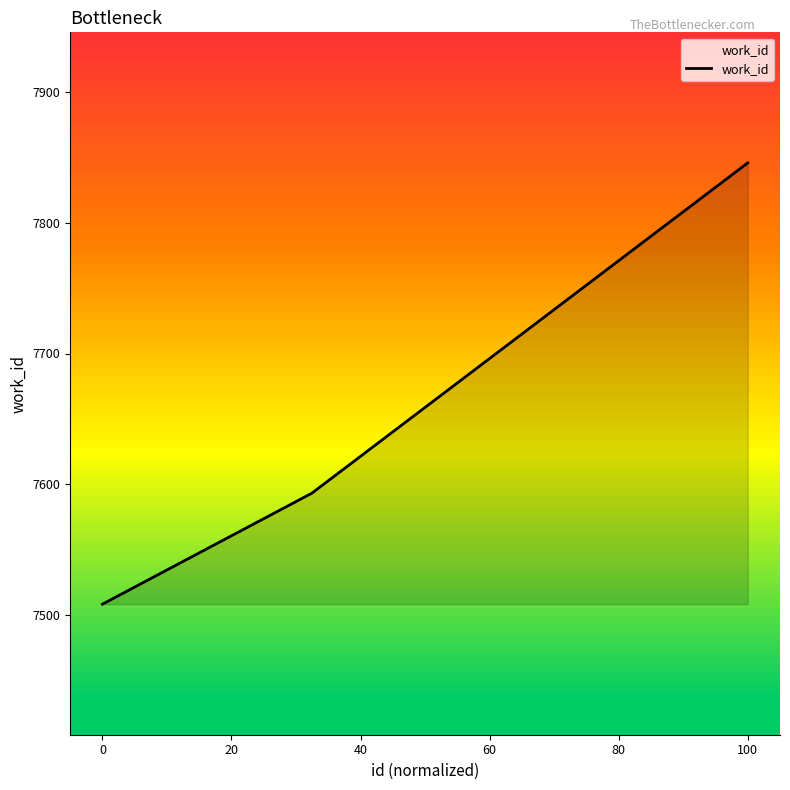

What is the smallest value displayed?

7508